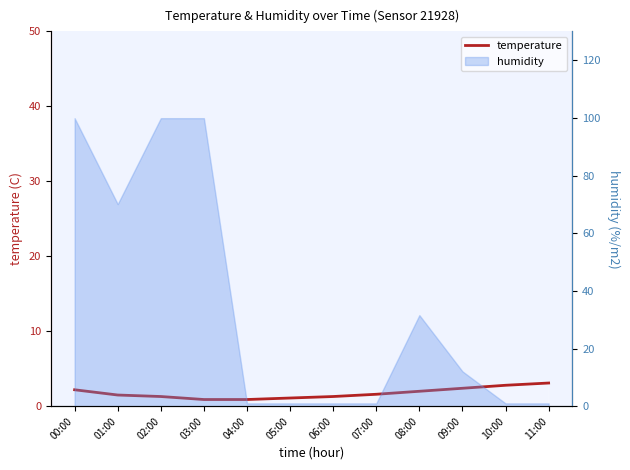

How many categories are shown in the chart?

12